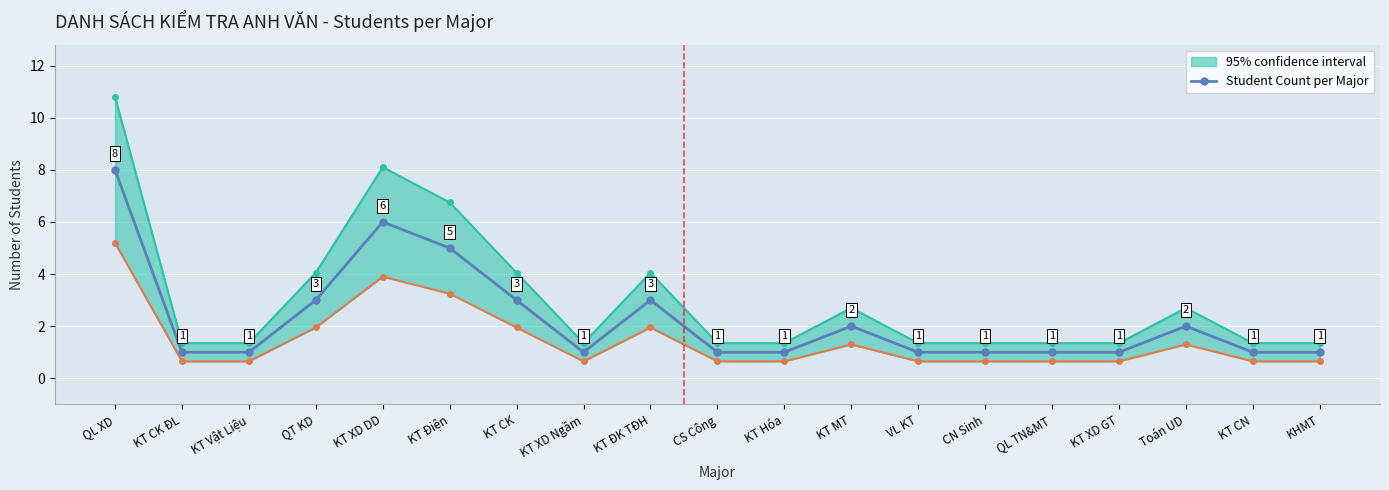

Rank the categories by value from lowest to highest.

KT CK ĐL, KT Vật Liệu, KT XD Ngầm, CS Công, KT Hóa, VL KT, CN Sinh, QL TN&MT, KT XD GT, KT CN, KHMT, KT MT, Toán UD, QT KD, KT CK, KT ĐK TĐH, KT Điện, KT XD DD, QL XD